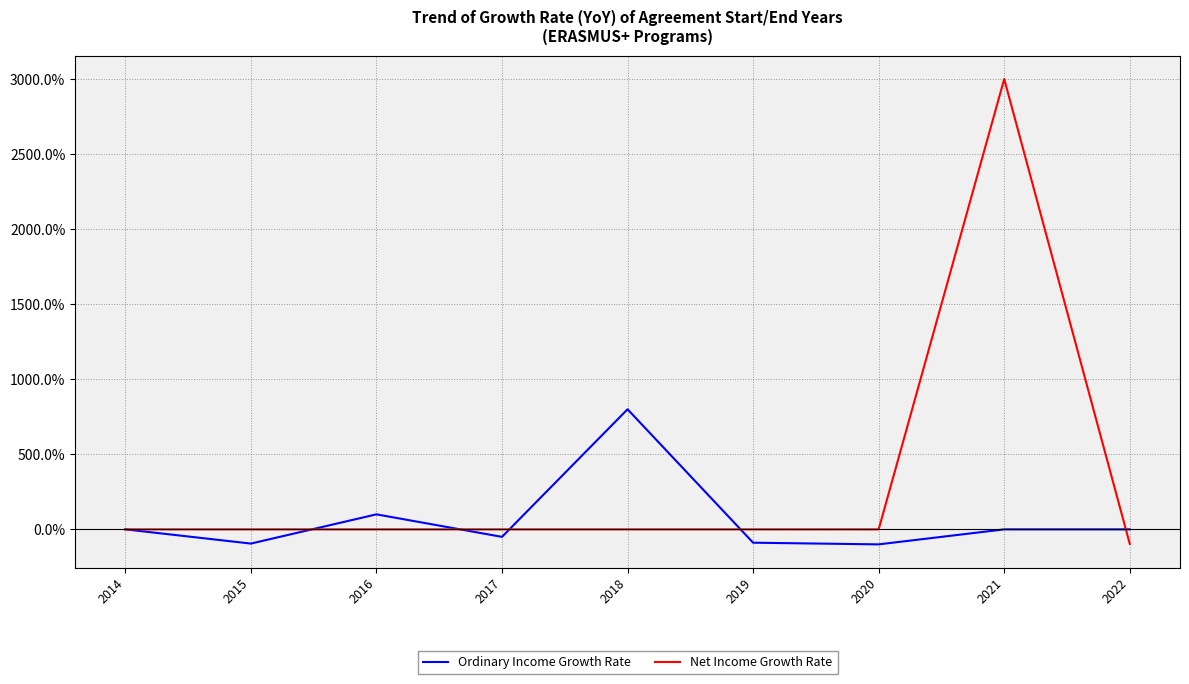

What is the smallest value displayed?

-100.0